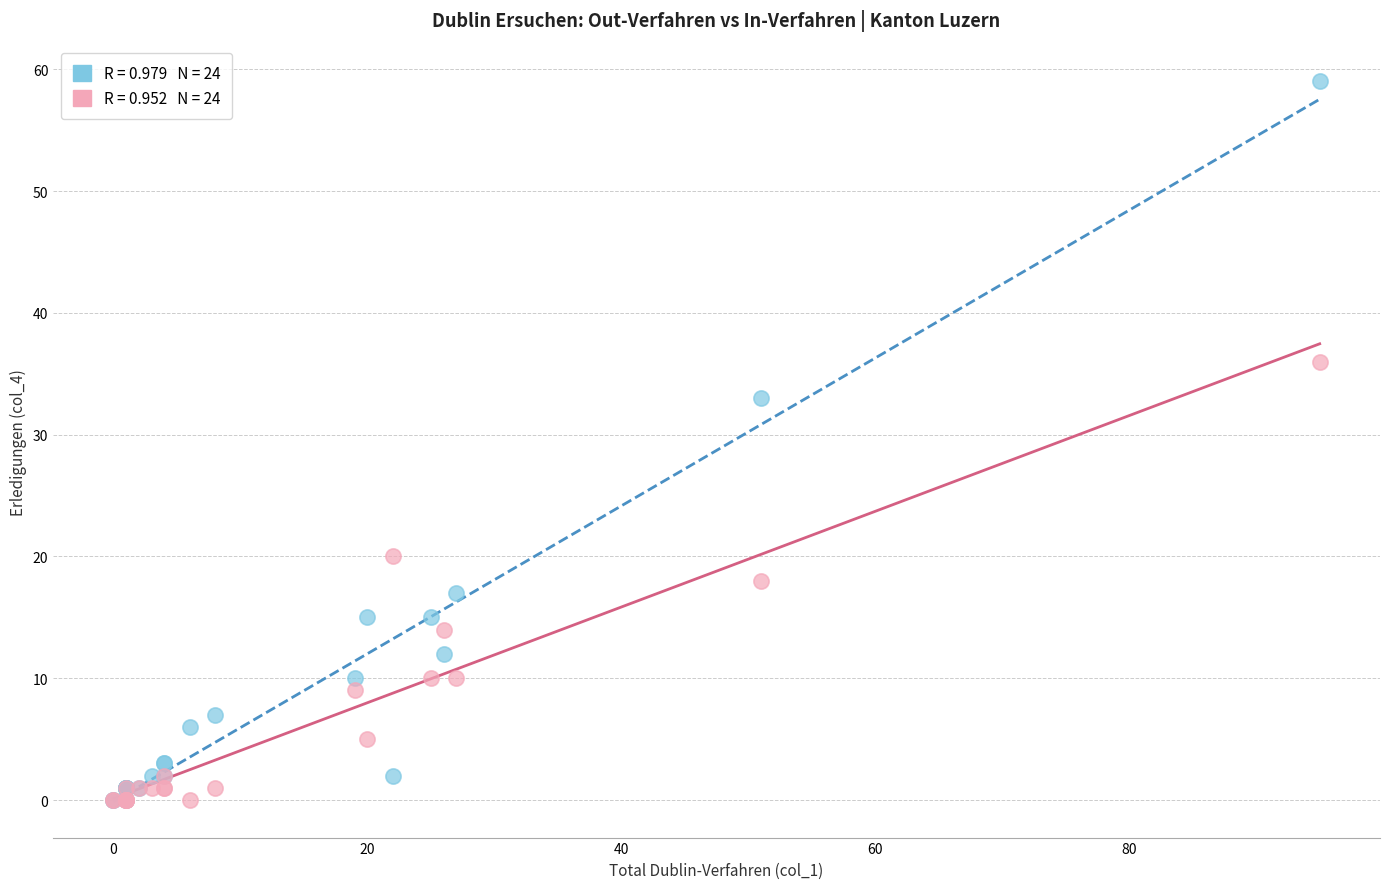

Across all series, what Y value is closest to 29?

33